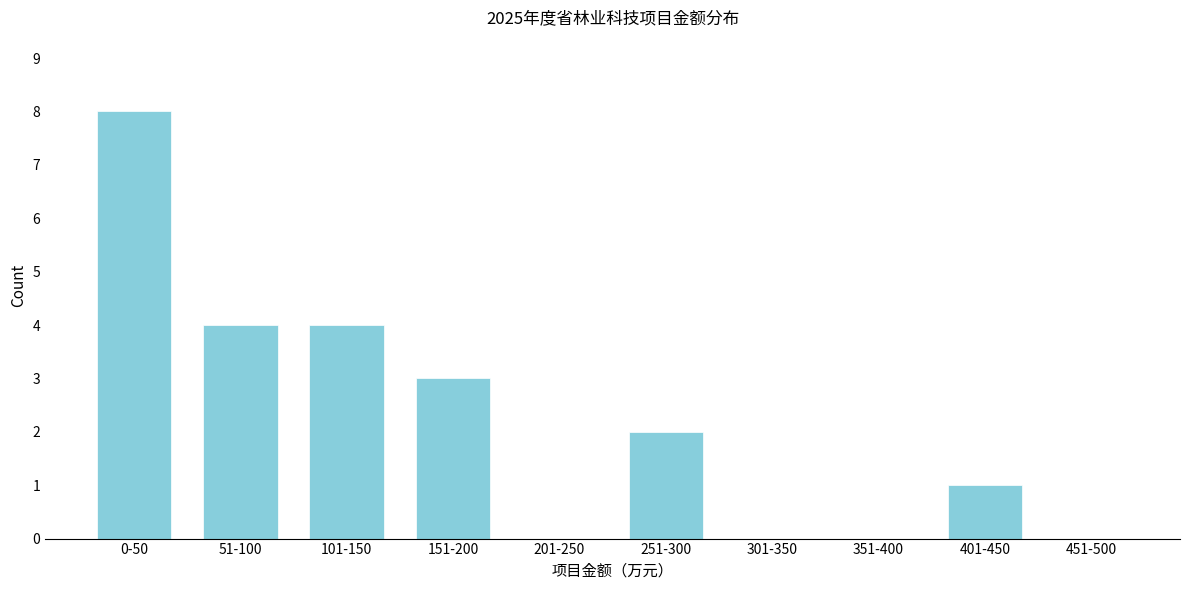

Reading left to right, extract all data points from this chart.

0-50=8	51-100=4	101-150=4	151-200=3	201-250=0	251-300=2	301-350=0	351-400=0	401-450=1	451-500=0